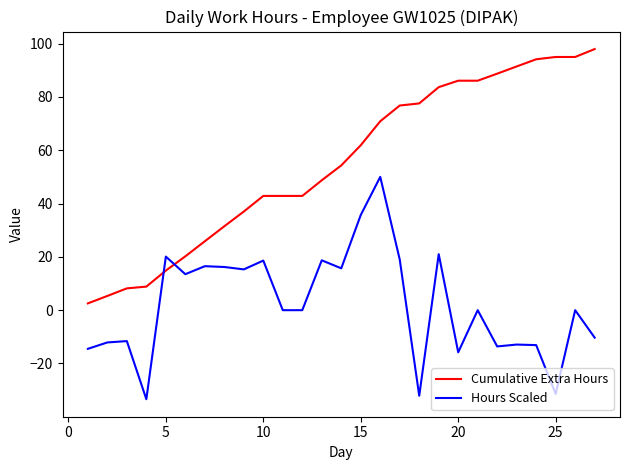

What is the difference between the maximum and minimum values in the Cumulative Extra Hours series?

95.4